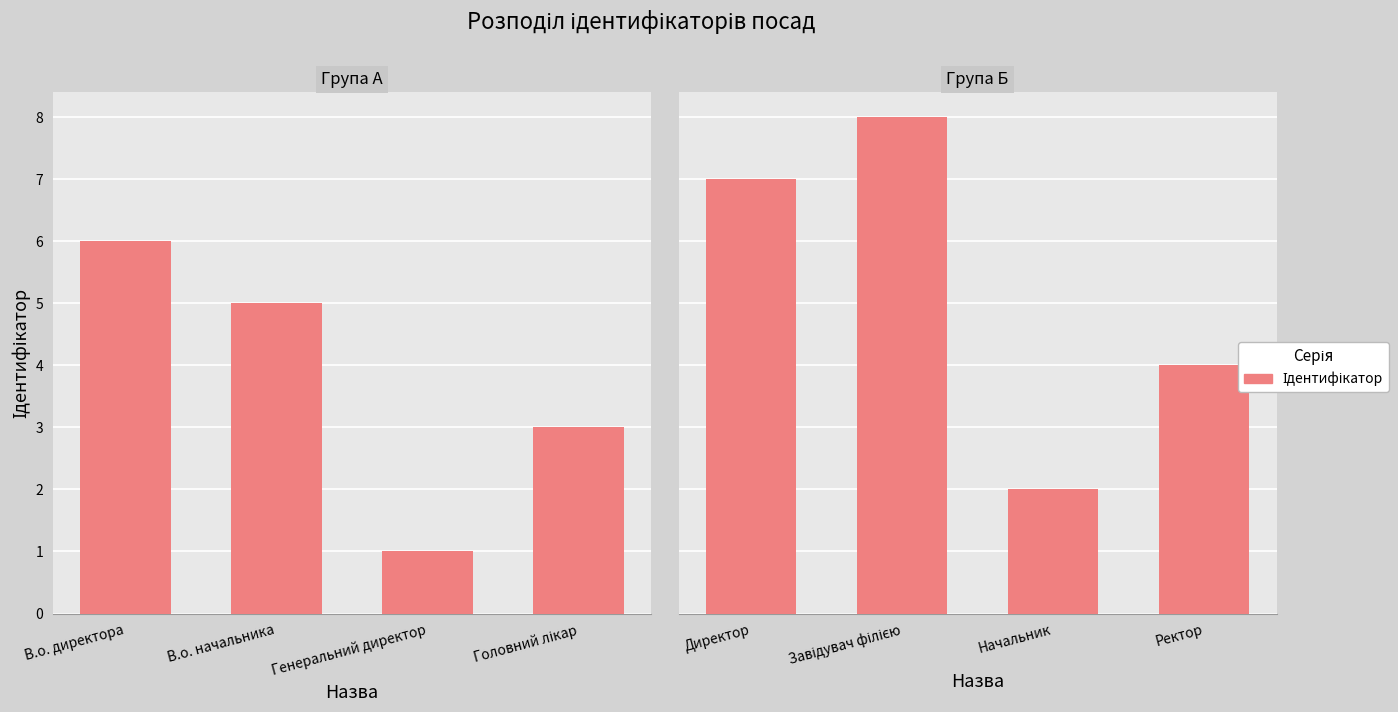

How many distinct data groups are displayed?

1